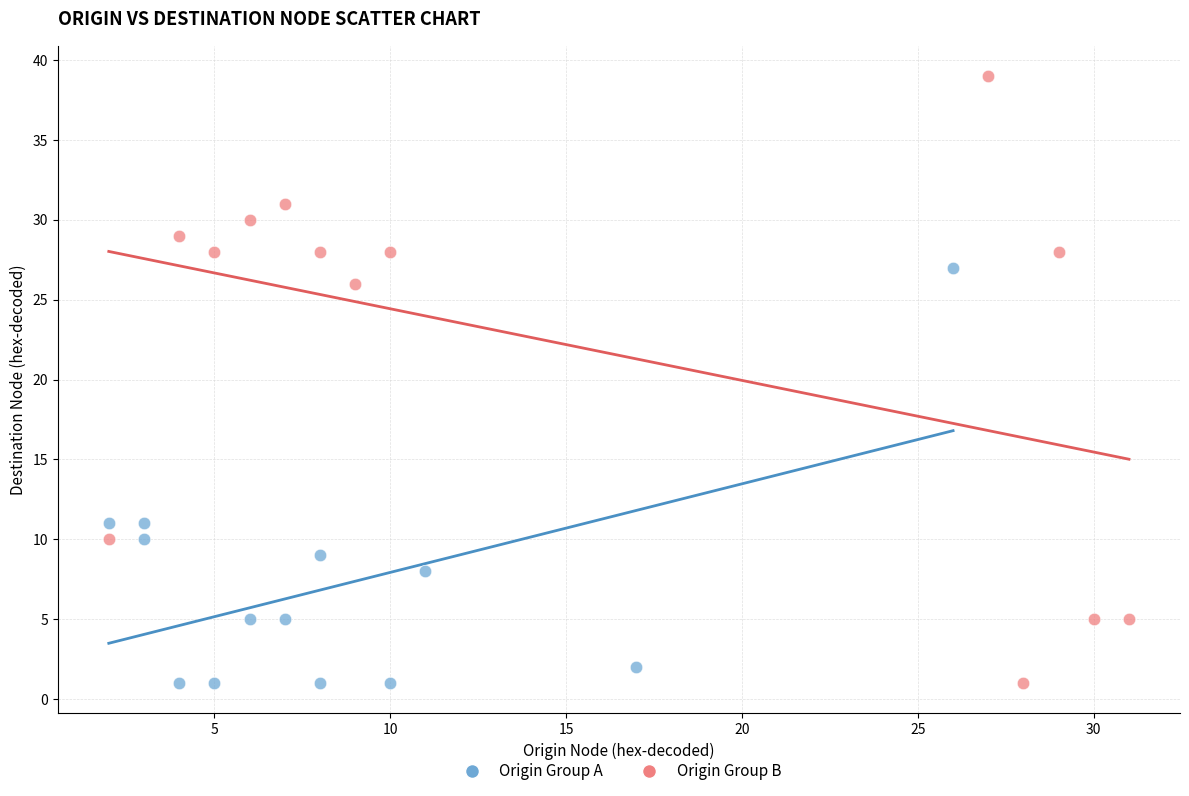

Which series contains the highest Y value?

Origin Group B